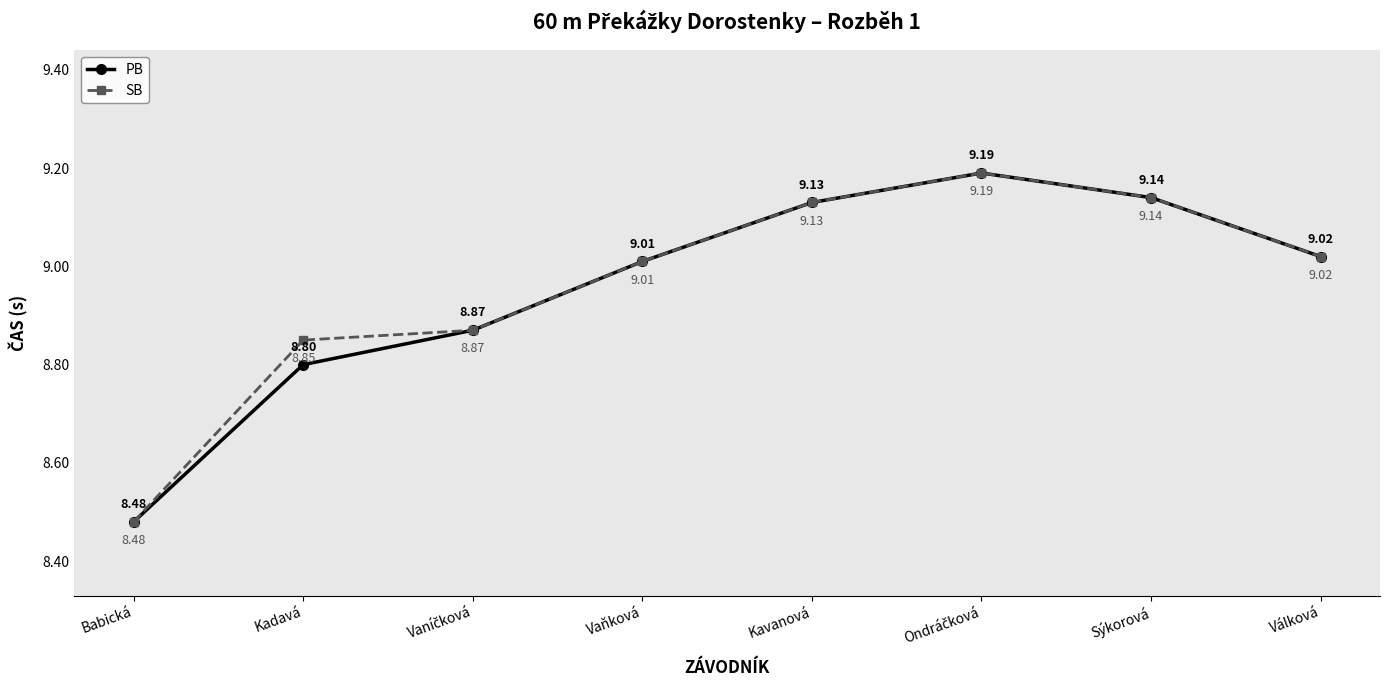

What is the label of the 7th point from the left?

Sýkorová